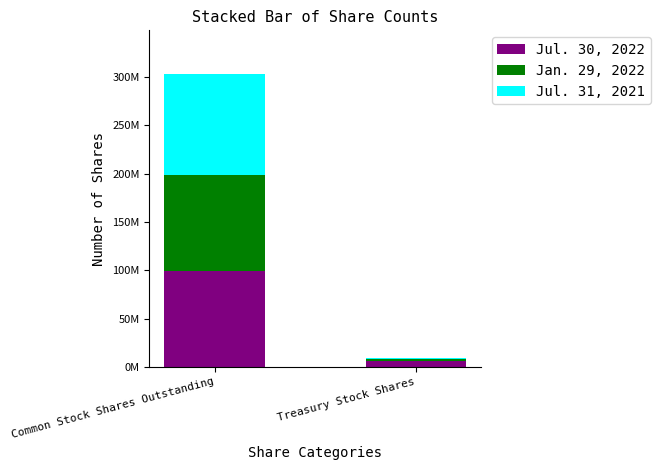

Count the Jul. 30, 2022 values in the range 6018197 to 99319014.

2